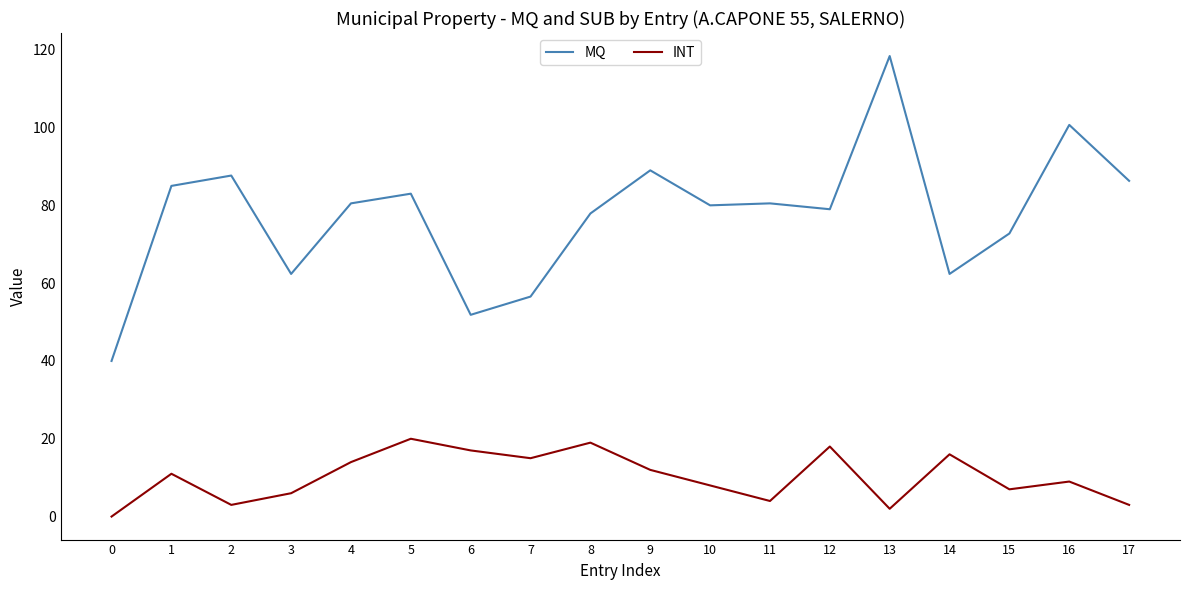

Rank the series by their maximum value, from highest to lowest.

MQ, INT